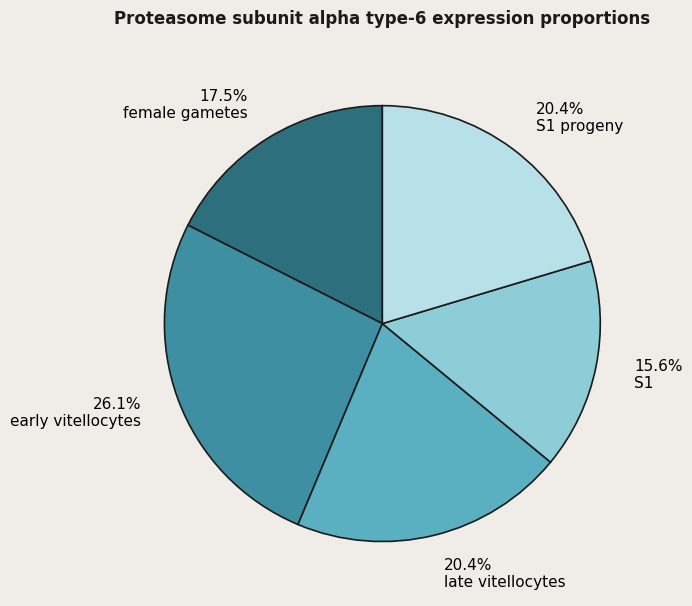

To the nearest percent, what percentage of the pie is S1 progeny?

20%